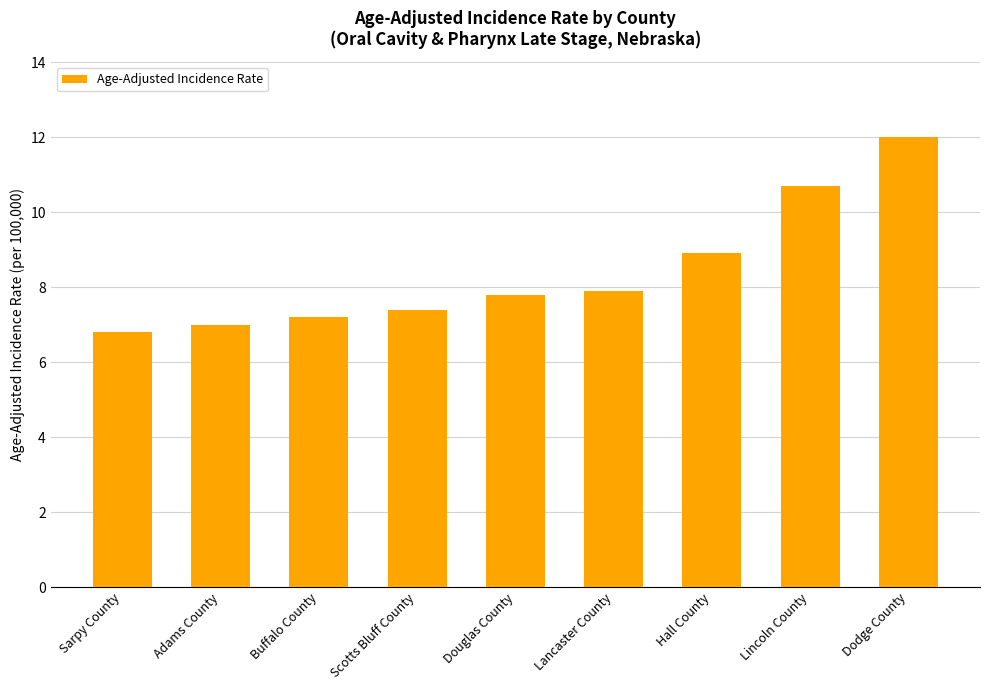

What is the sum of the values at Lincoln County and Scotts Bluff County?

18.1